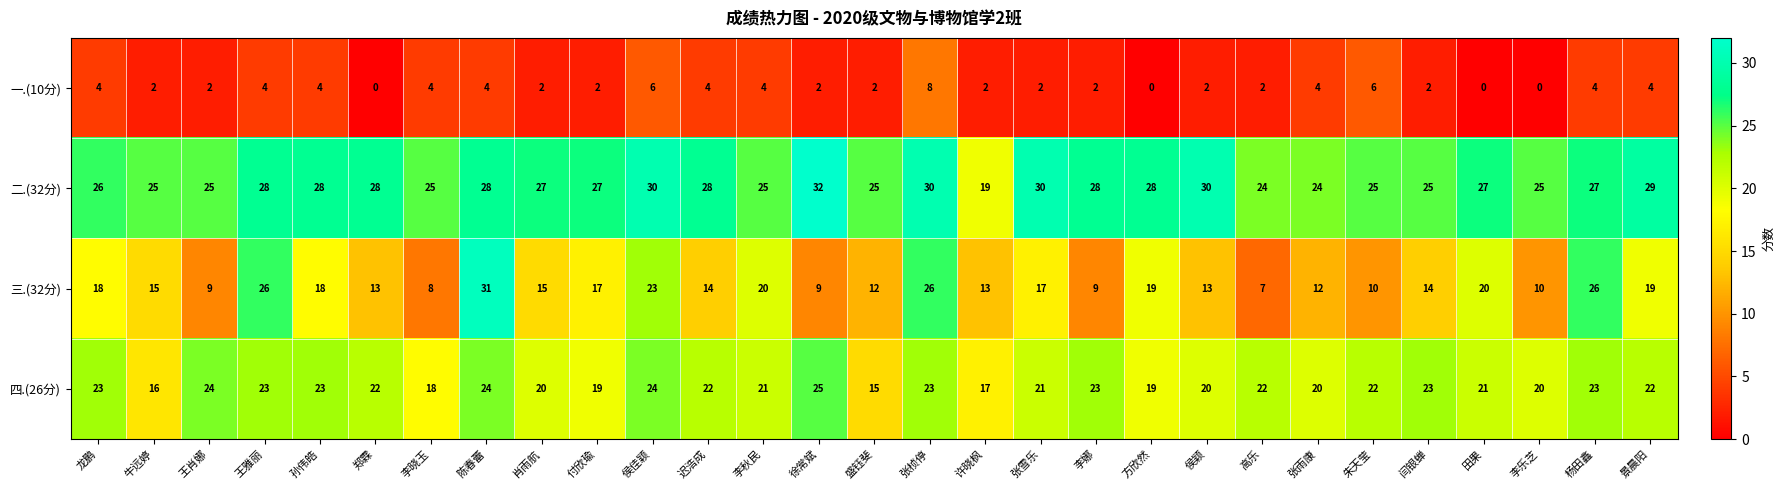

What is the difference between the maximum and second lowest values in the 四.(26分) series?

9